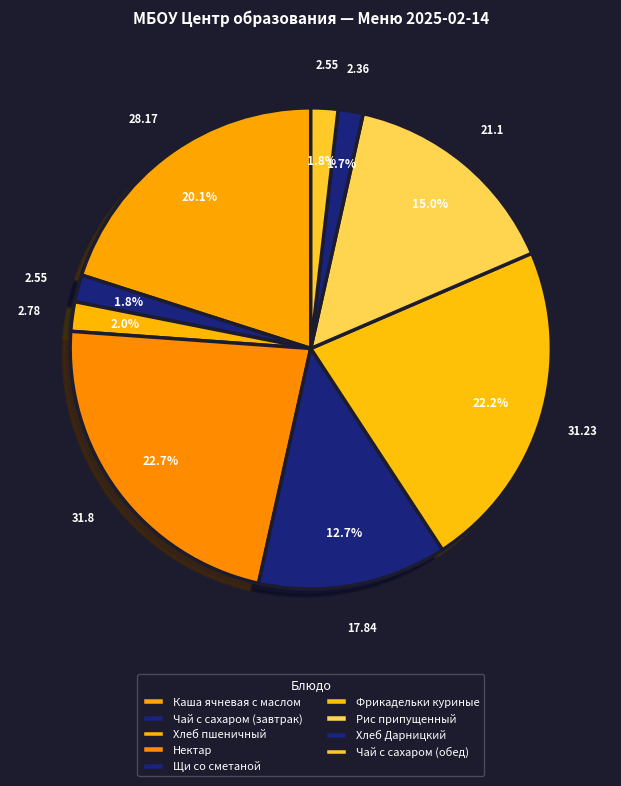

How many segments does this pie chart have?

9